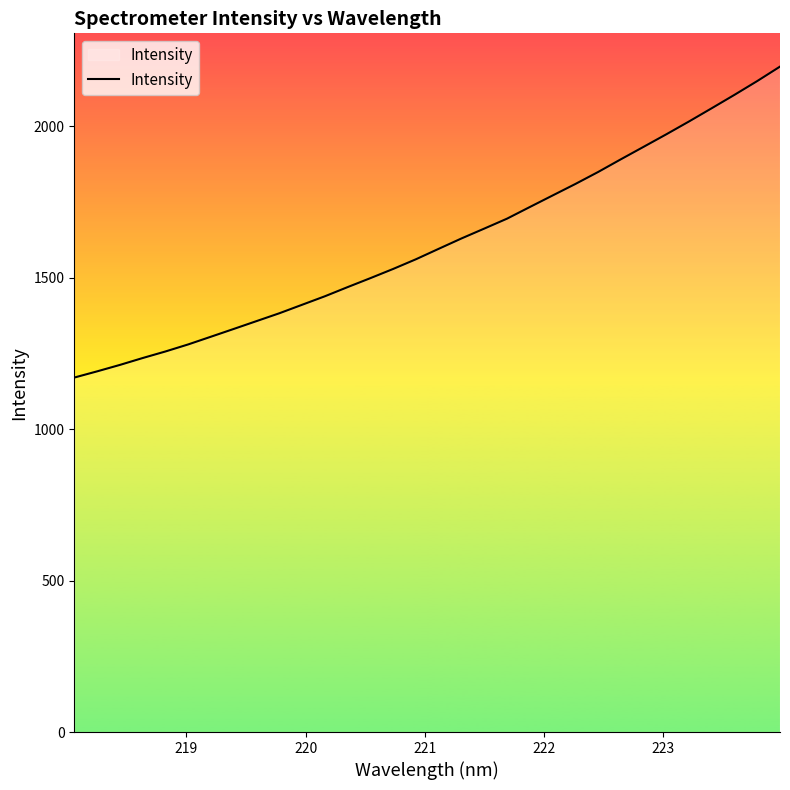

How many series are shown in this chart?

1